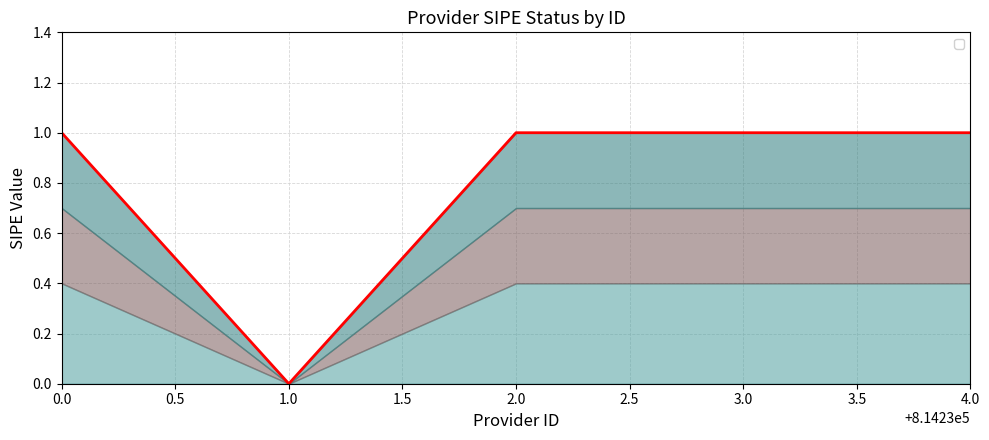

Does the chart display data point markers on the line(s)?

No